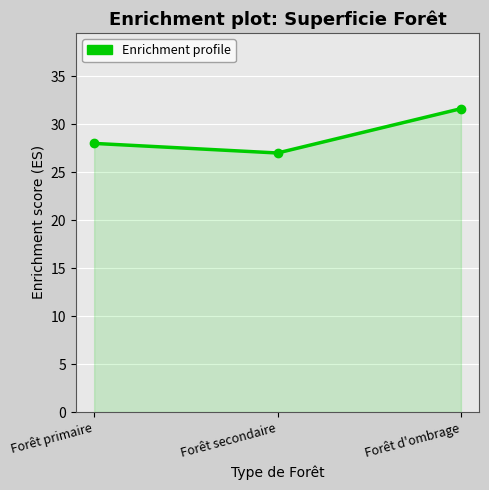

Reading left to right, transcribe all the data shown in this chart.

28.0	27.0	31.6